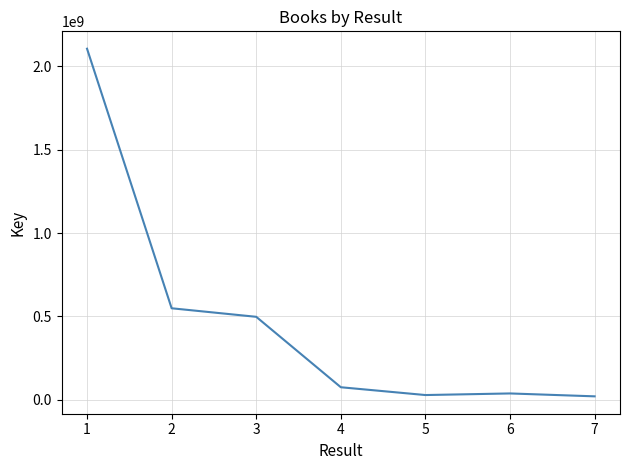

How many lines are shown in the chart?

1